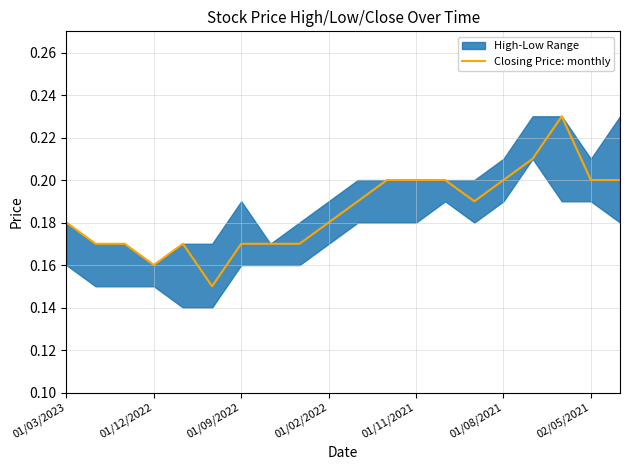

Is it true that Closing Price: monthly equals 0.3 at 02/05/2021?

False